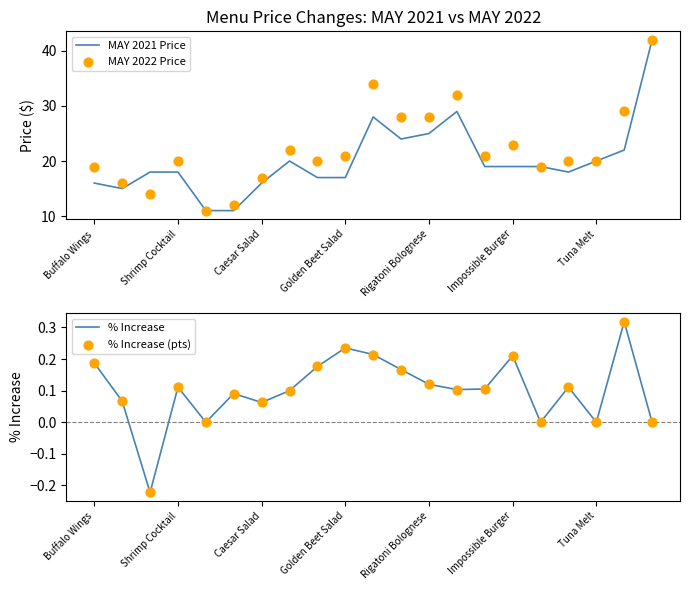

Is the value of % Increase (pts) at Shrimp Cocktail greater than the value of MAY 2022 Price at Impossible Burger?

No